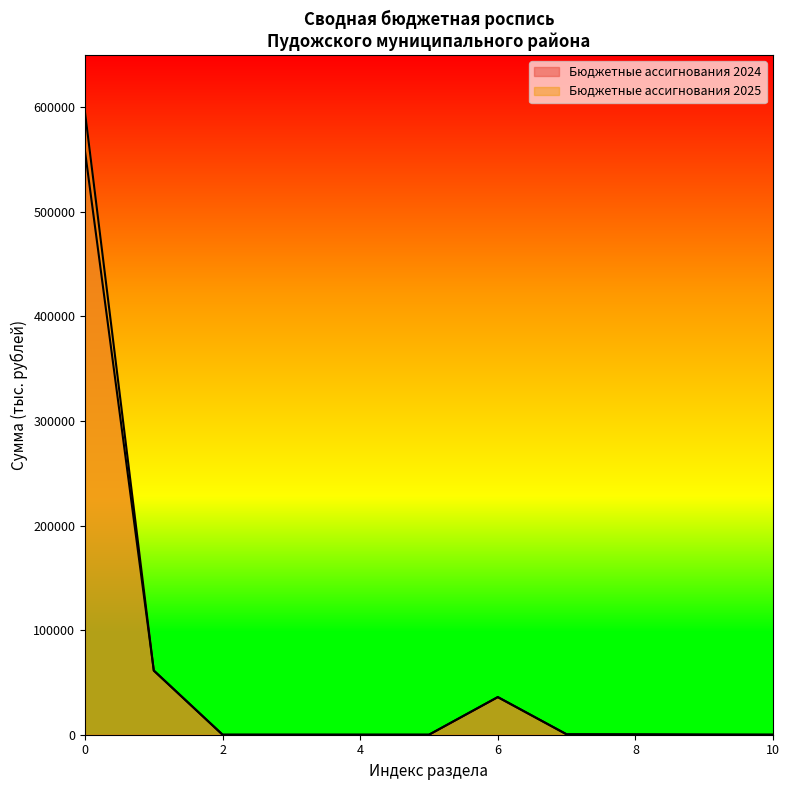

How many lines are shown in the chart?

2